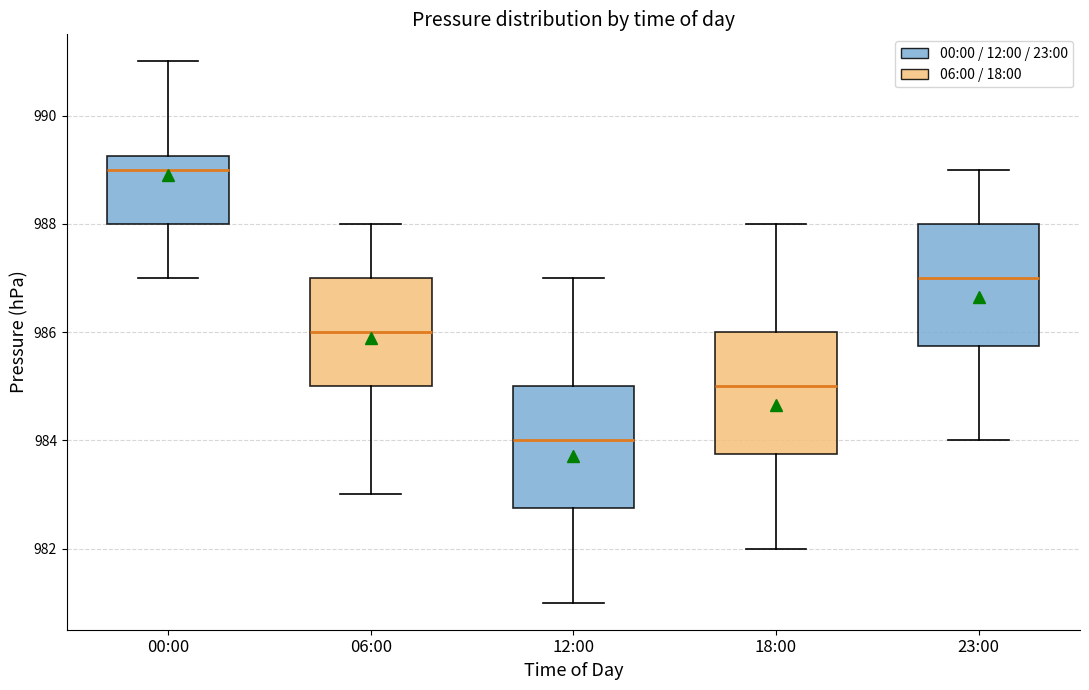

Which box has the highest median line?

00:00